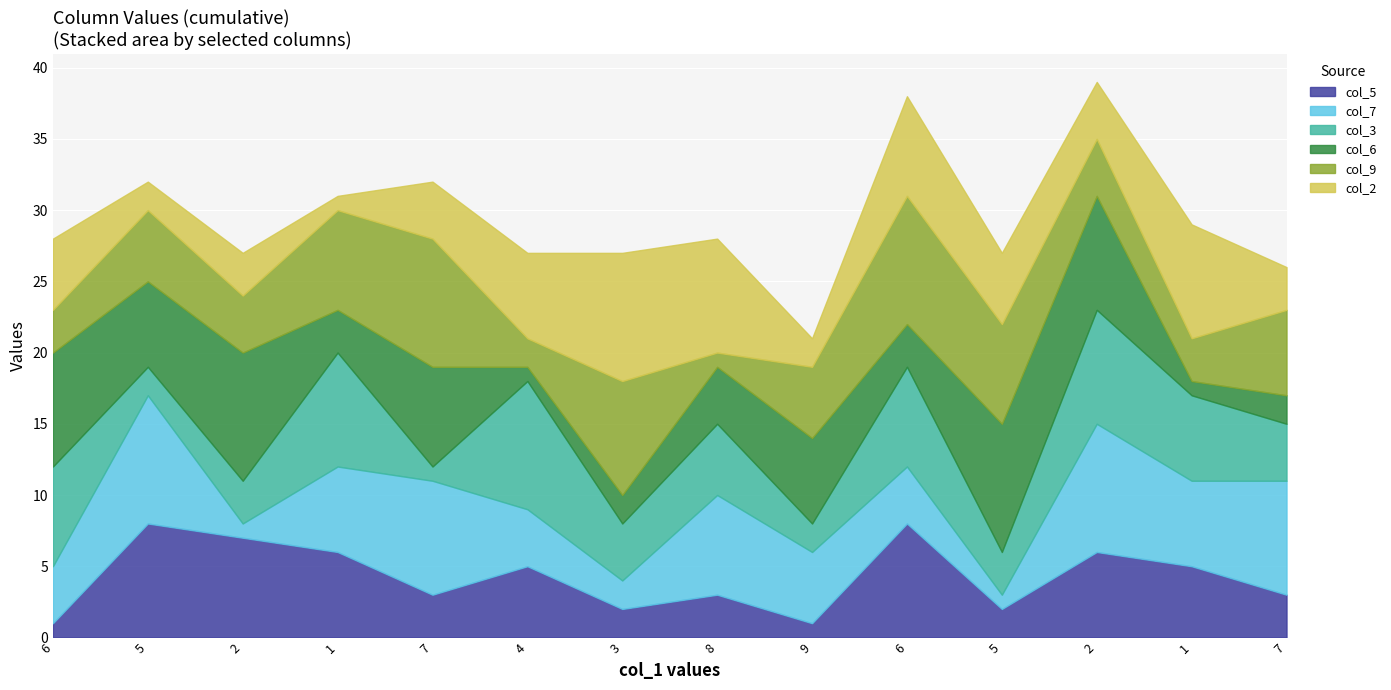

List the series in order of their peak value, lowest first.

col_5, col_7, col_3, col_6, col_9, col_2